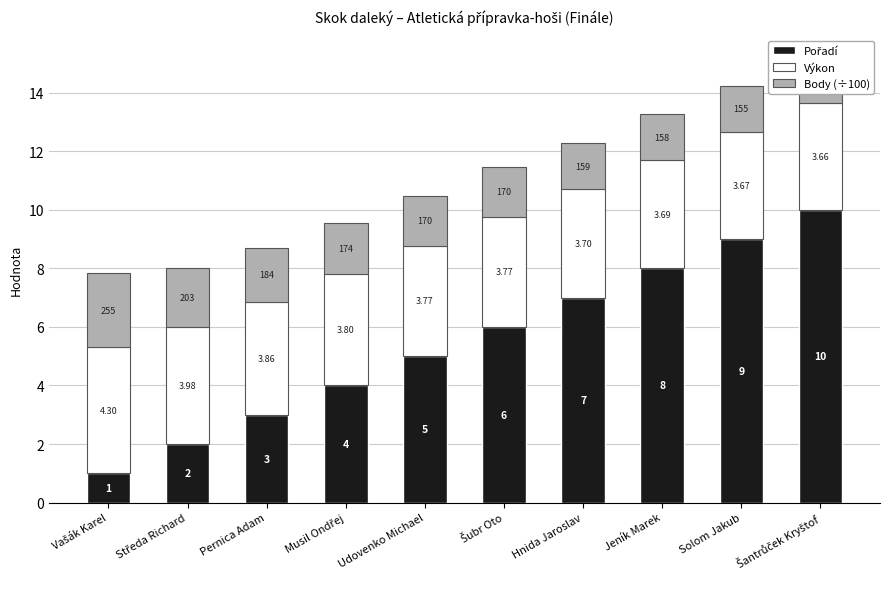

How many distinct data groups are displayed?

3